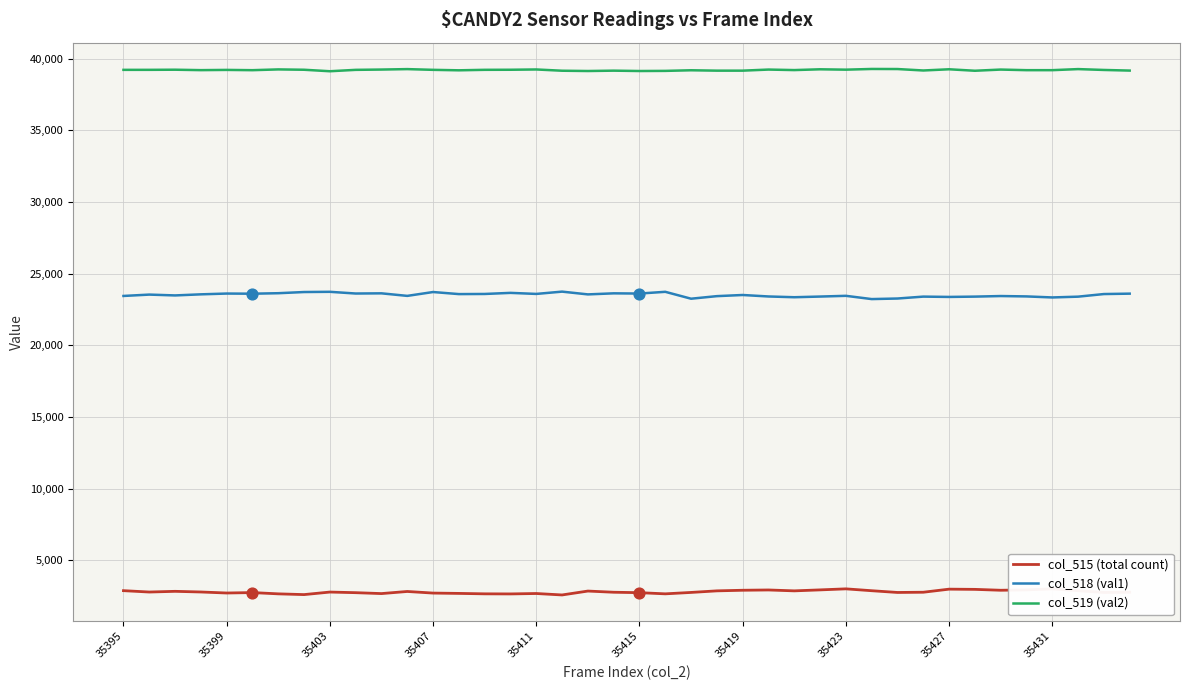

Which series reaches the maximum Y coordinate?

col_519 (val2)